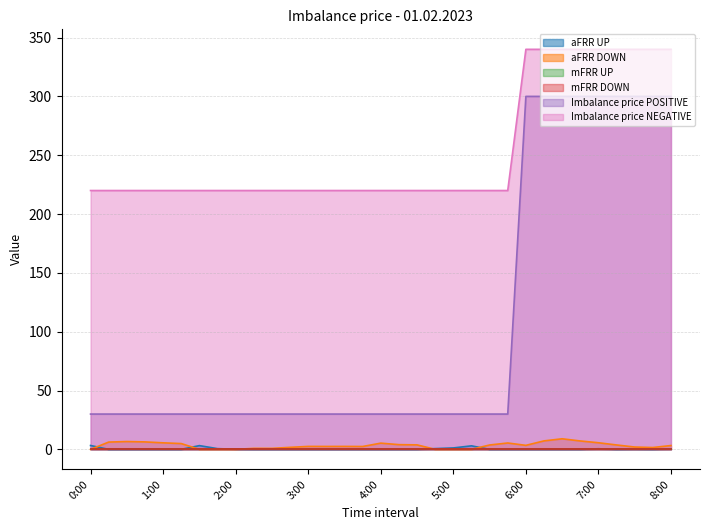

Does the chart display data point markers on the line(s)?

No